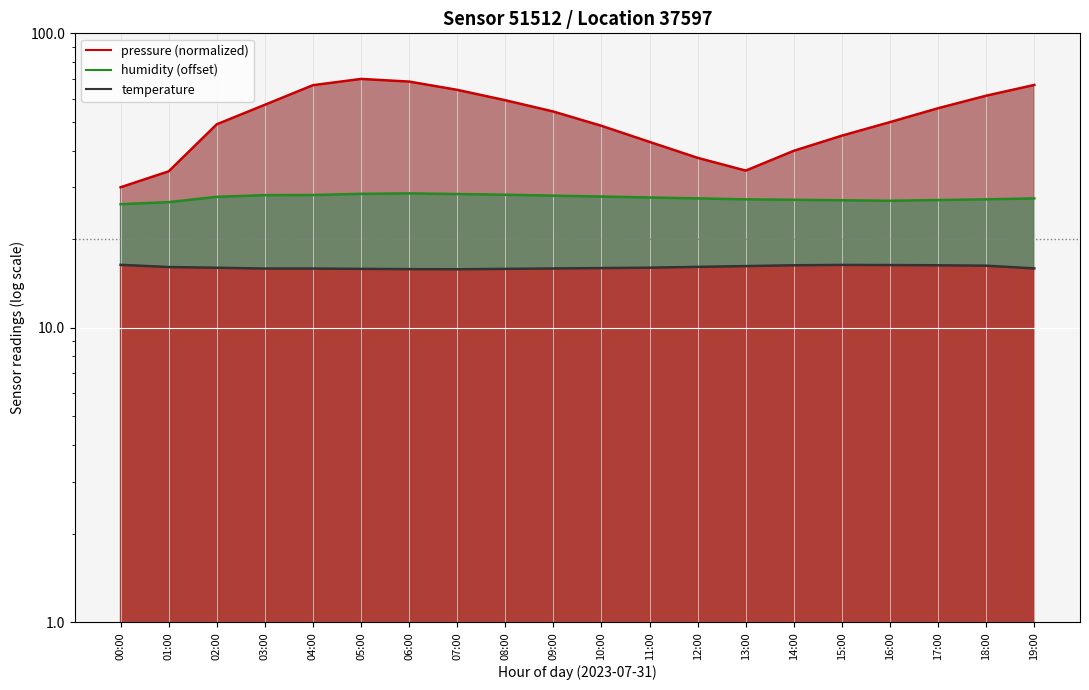

What is the sum of the pressure values at 12:00 and 13:00?

71.9